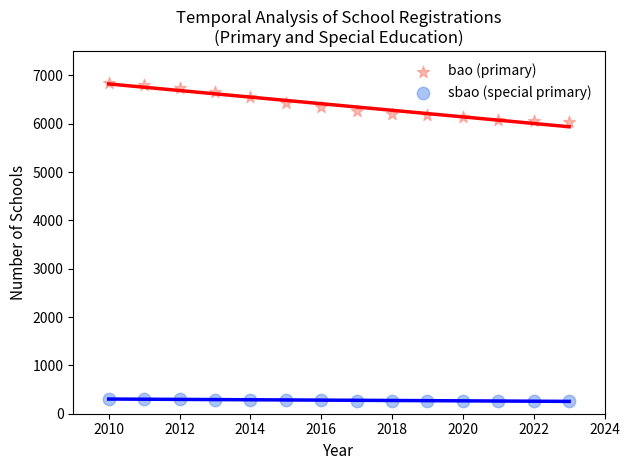

Which series has the widest spread of Y values?

bao (primary)